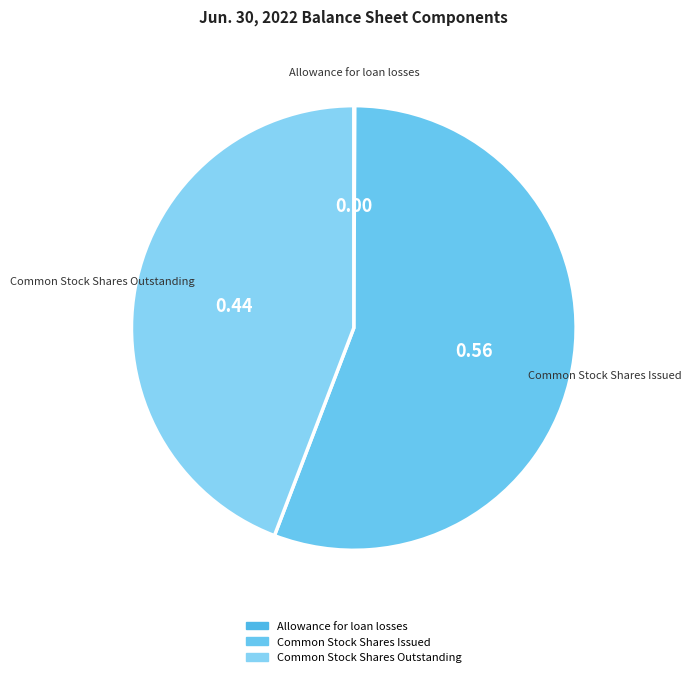

Which has a higher value, Common Stock Shares Outstanding or Common Stock Shares Issued?

Common Stock Shares Issued